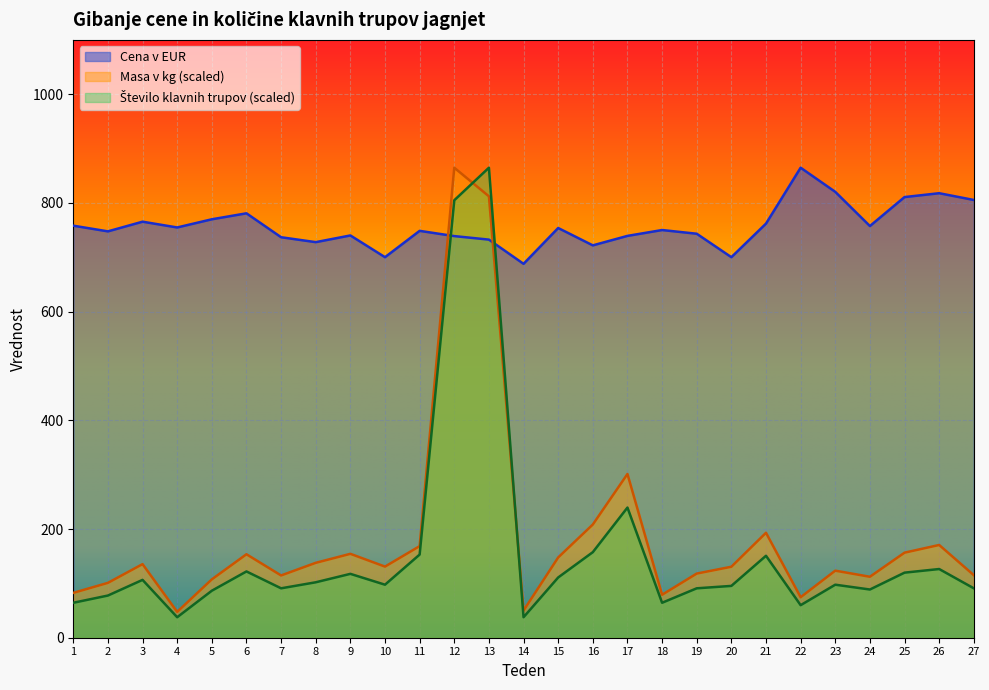

Is the value of Cena v EUR at 11 greater than the value of Masa v kg at 9?

Yes